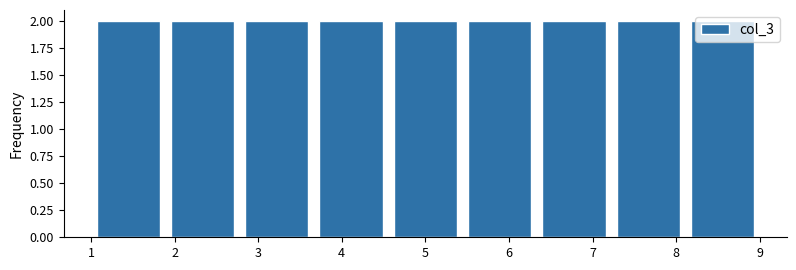

Reading left to right, list every bar in this chart as the range it spans on the x-axis followed by its height. Neither the bar edges nor the heights are printed on the chart, so give them approximately, as read against the axes.

1.0 to 1.9: 2
1.9 to 2.8: 2
2.8 to 3.7: 2
3.7 to 4.6: 2
4.6 to 5.4: 2
5.4 to 6.3: 2
6.3 to 7.2: 2
7.2 to 8.1: 2
8.1 to 9.0: 2